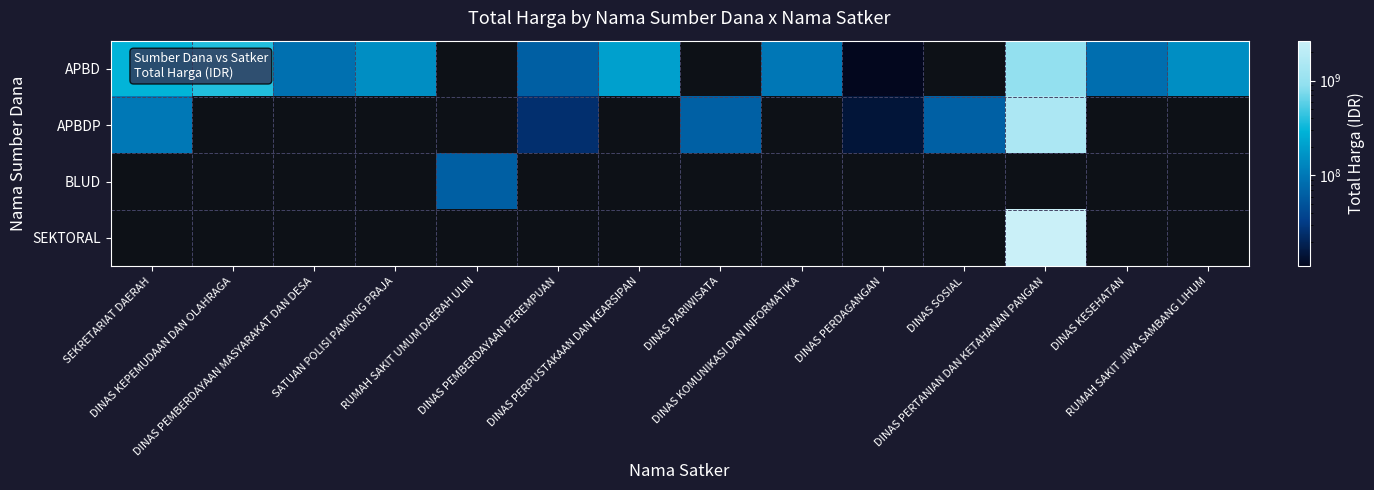

Which series changed the most between DINAS PERPUSTAKAAN DAN KEARSIPAN and DINAS PERDAGANGAN?

APBD